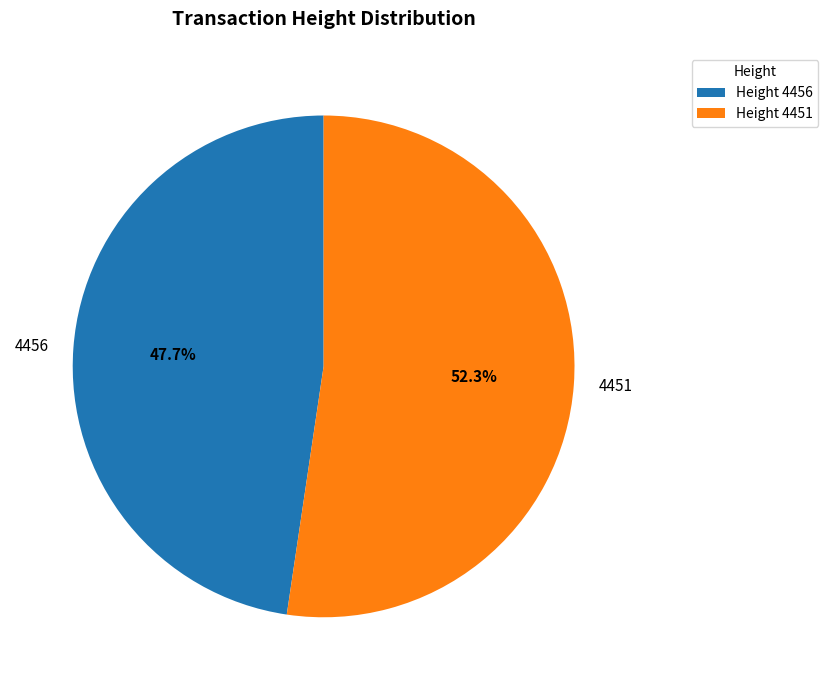

What percentage is the 4451 slice, to the nearest percent?

52%